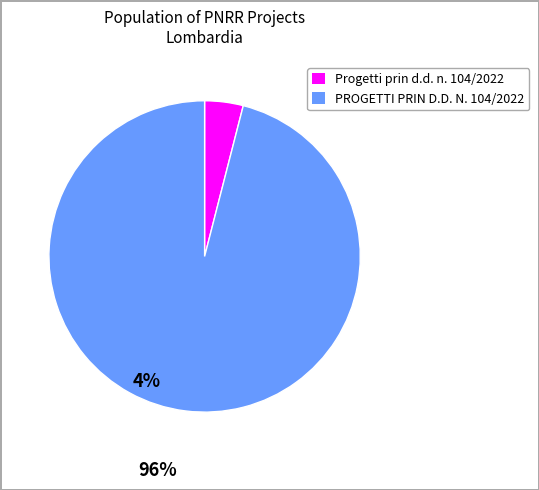

How many segments does this pie chart have?

2